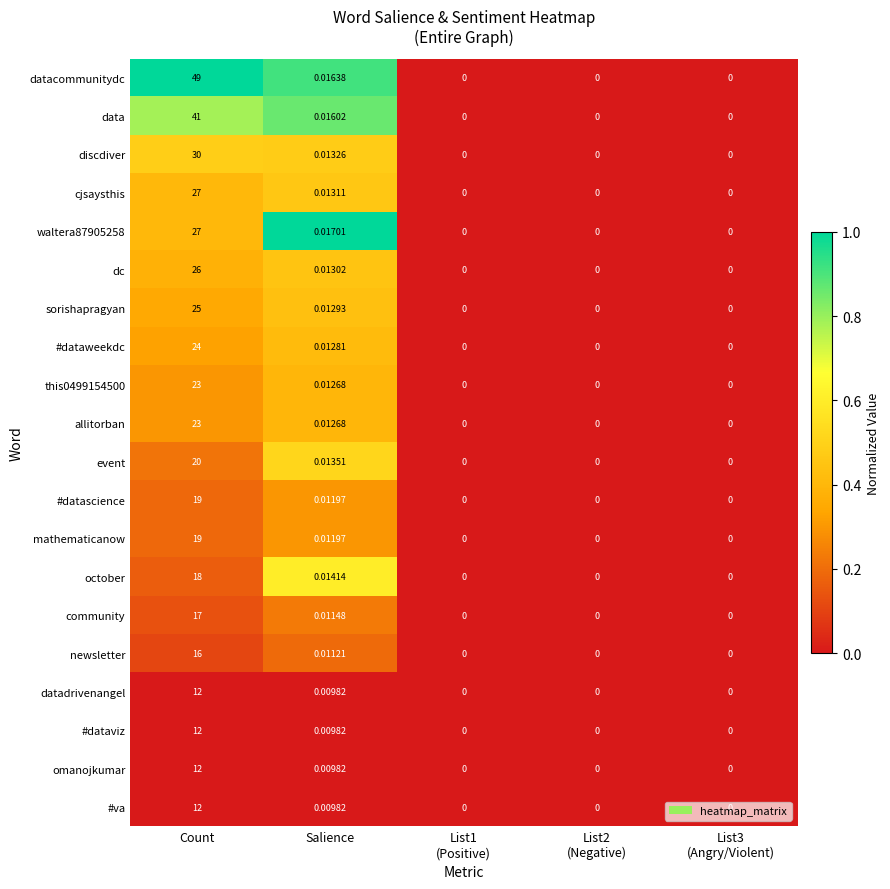

Which series has the largest total across all categories?

datacommunitydc